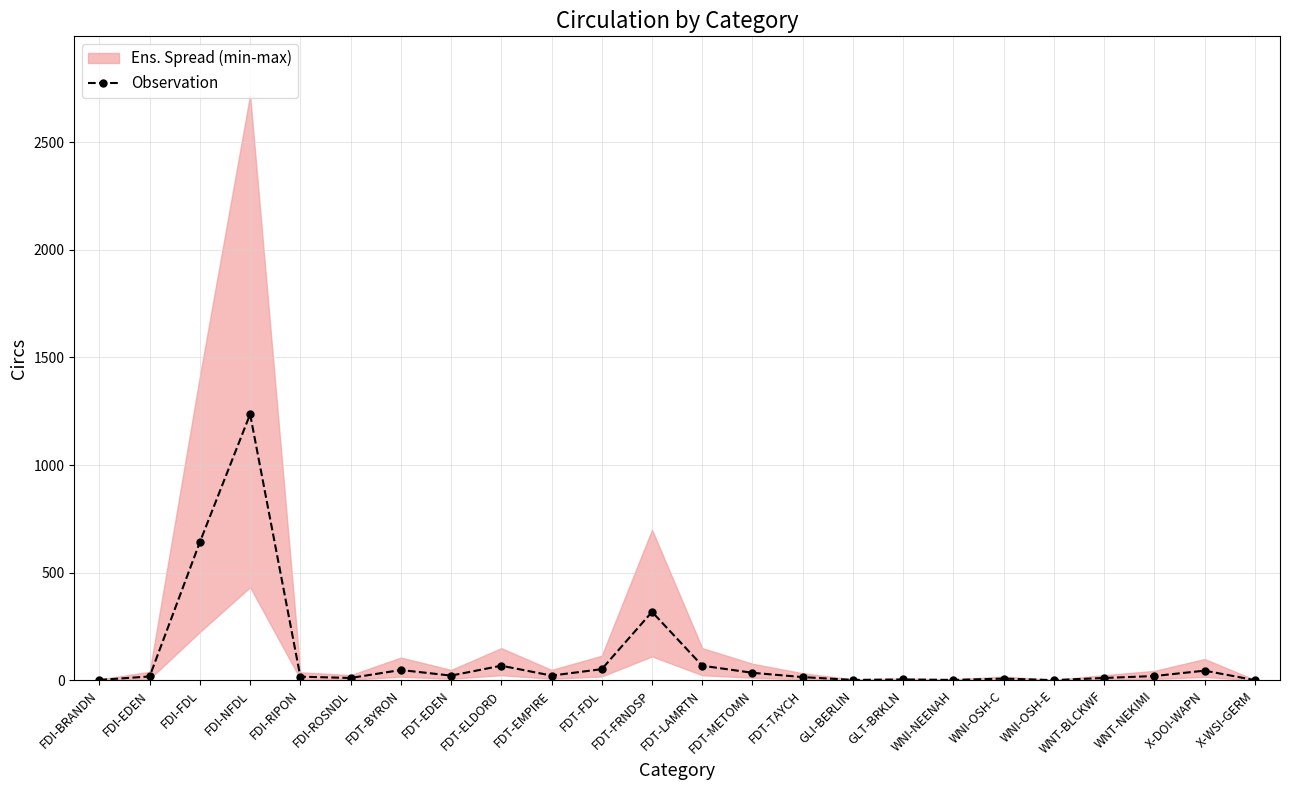

What is the value of the 7th point from the left?

48